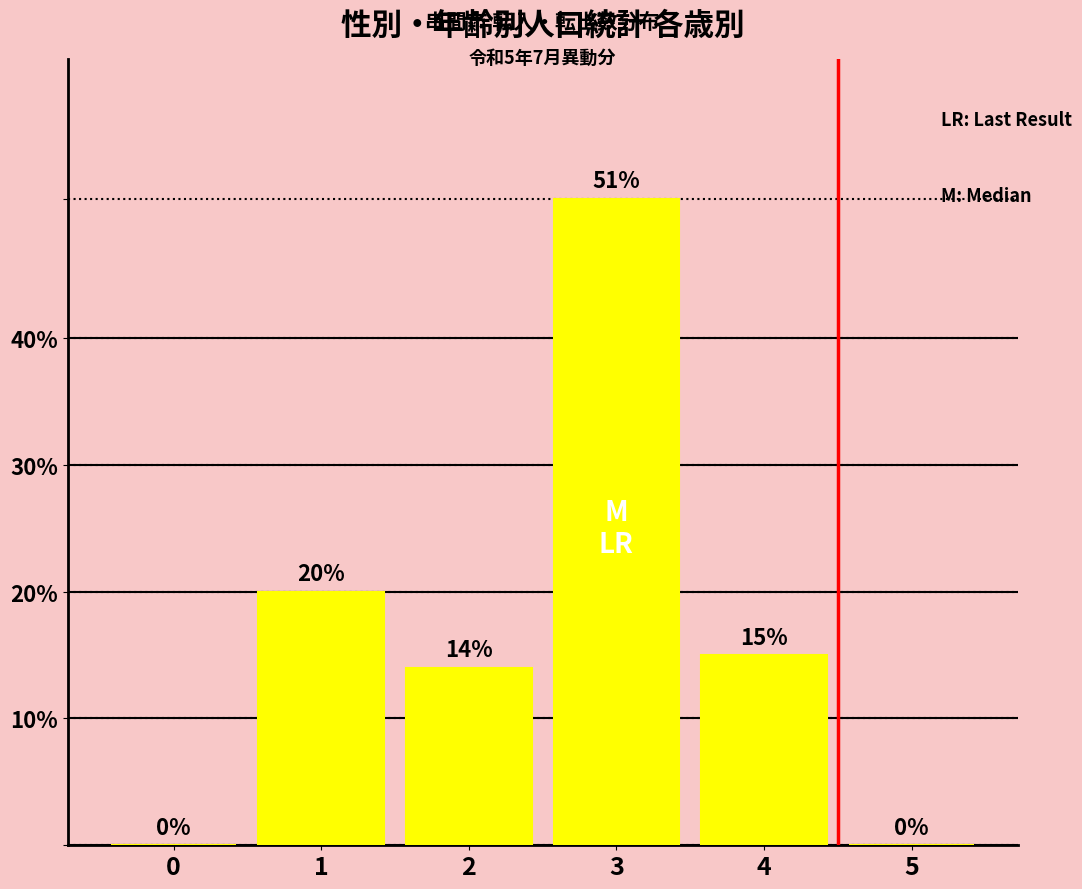

What is the maximum value shown in the chart?

51